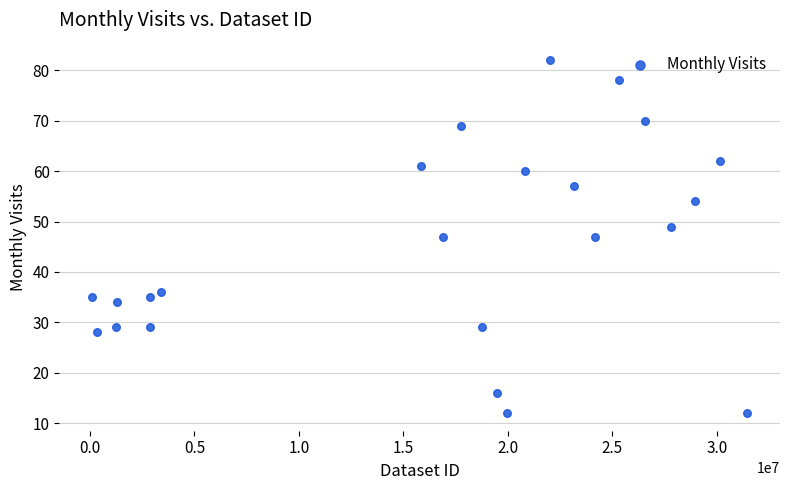

What is the range of X values (max minus min)?

31336455